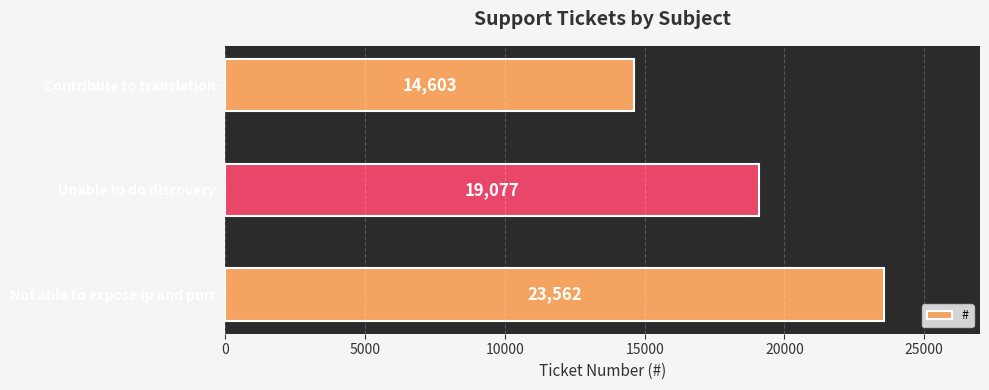

Rank the categories by value from lowest to highest.

Contribute to translation, Unable to do discovery, Not able to expose ip and port